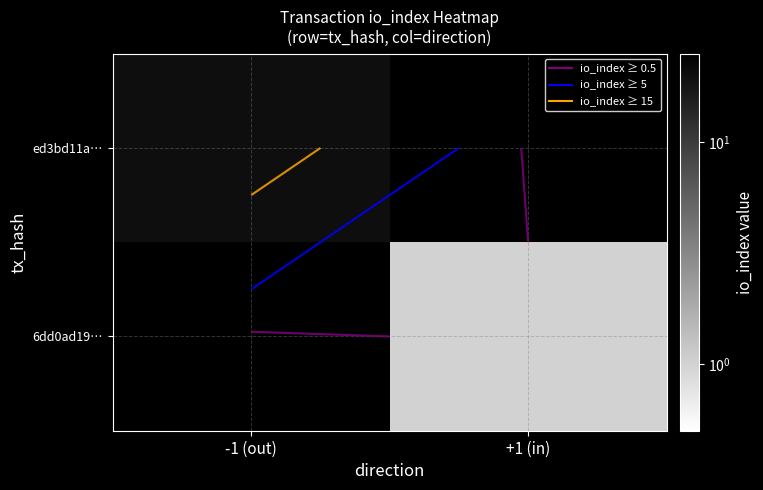

At which label does ed3bd11a… reach its peak?

-1 (out)